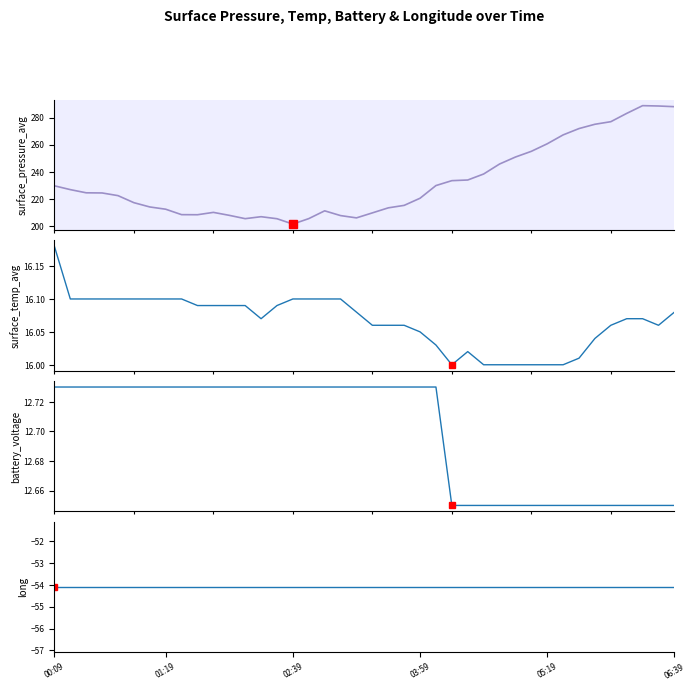

True or false: surface_temp_avg and surface_pressure_avg intersect in this chart.

False